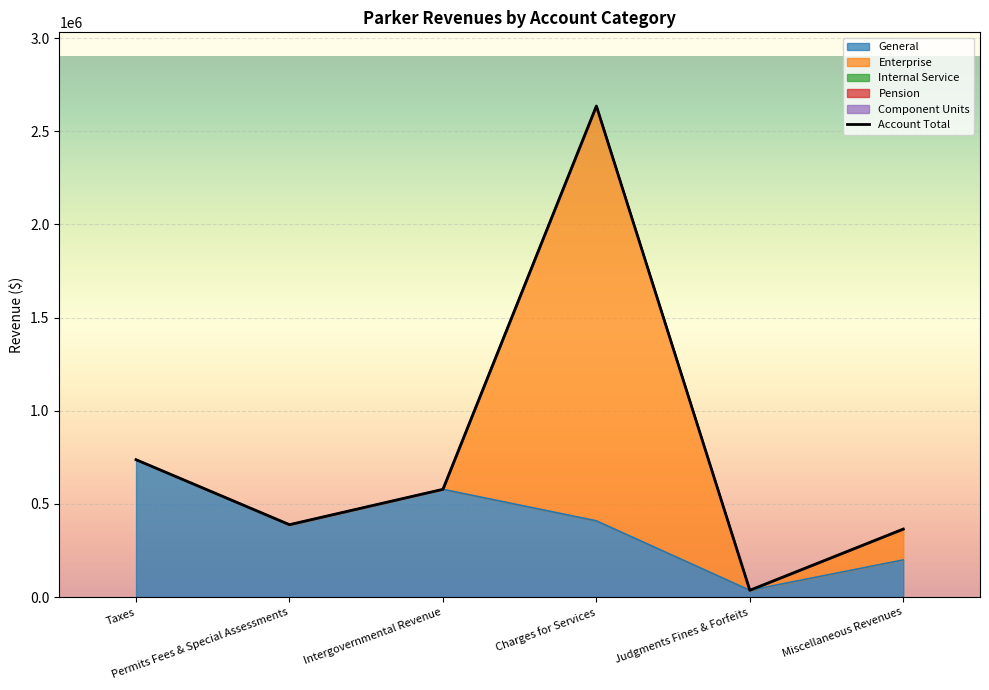

What value does the Account Total series have at Miscellaneous Revenues, to the nearest 10?

364890